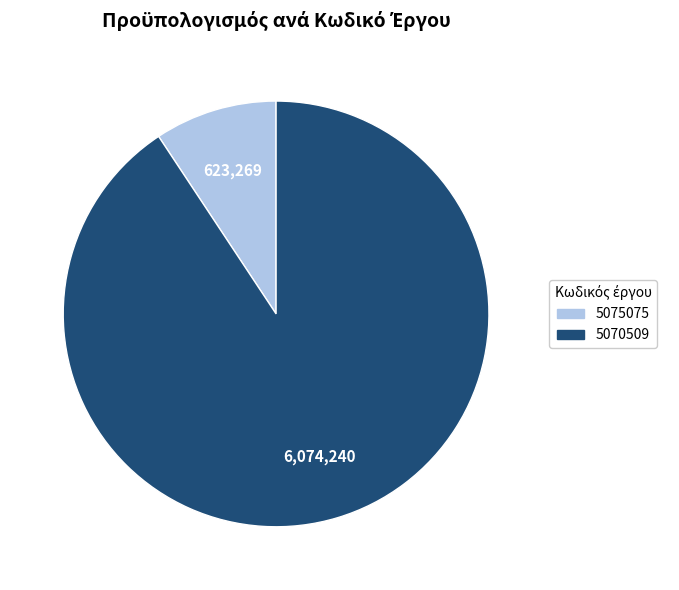

How many slices are in this pie chart?

2